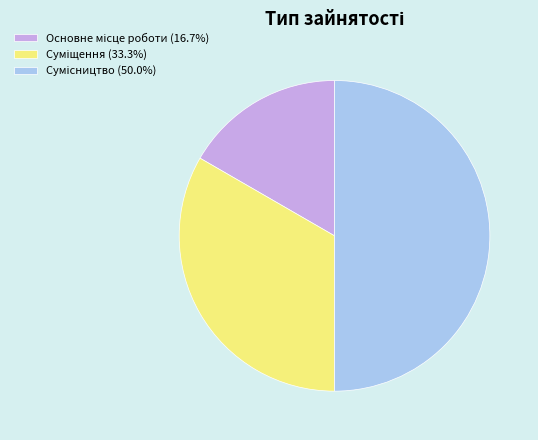

What is the change in value from Основне місце роботи to Суміщення?

+1